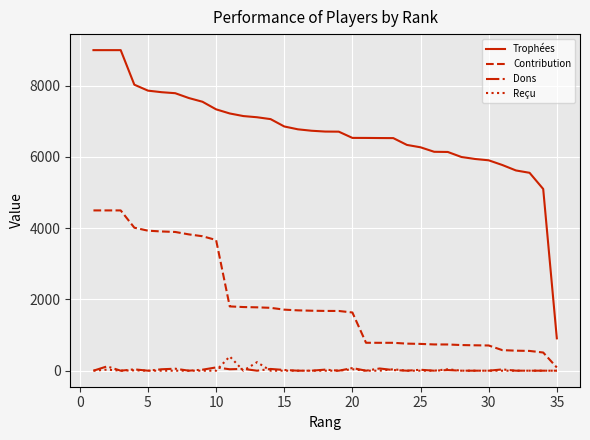

What is the maximum value for Trophées?

9000